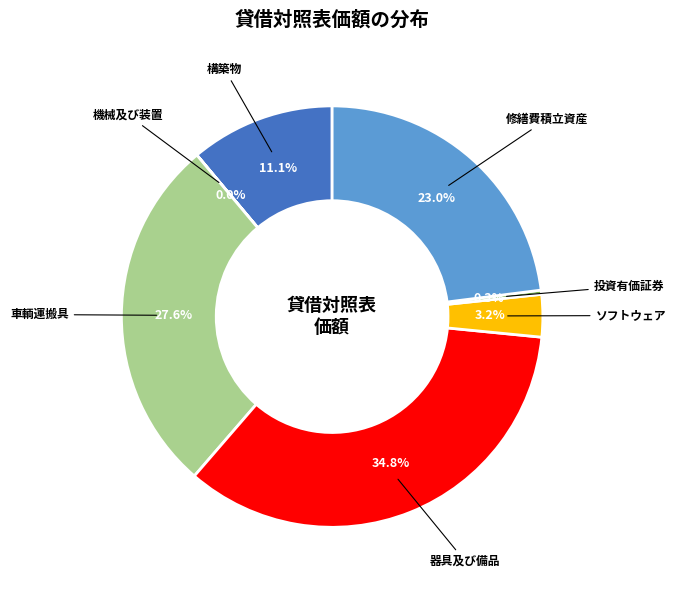

To the nearest percent, what is the average slice percentage?

14%